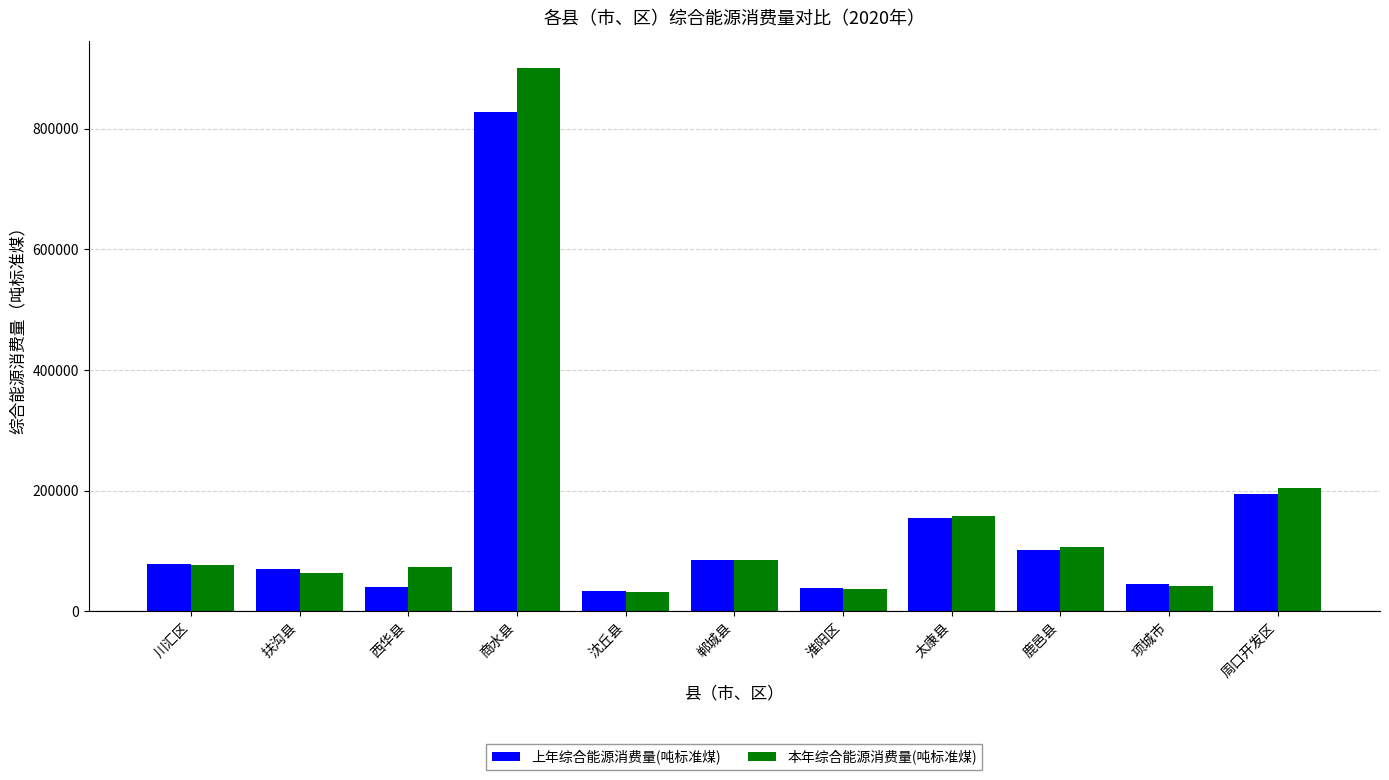

What is the sum of the 本年综合能源消费量(吨标准煤) values at 川汇区 and 西华县?

150669.9